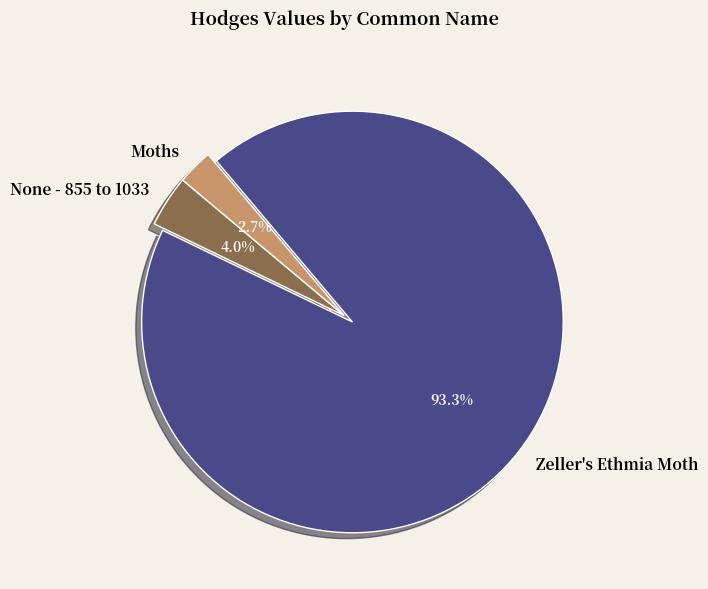

Which slice is the smallest?

Moths